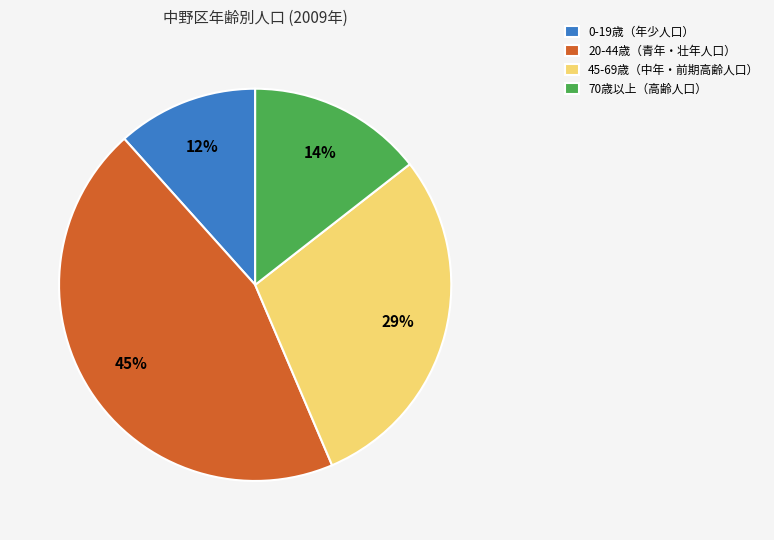

Rank the categories by value from lowest to highest.

0-19歳（年少人口）, 70歳以上（高齢人口）, 45-69歳（中年・前期高齢人口）, 20-44歳（青年・壮年人口）